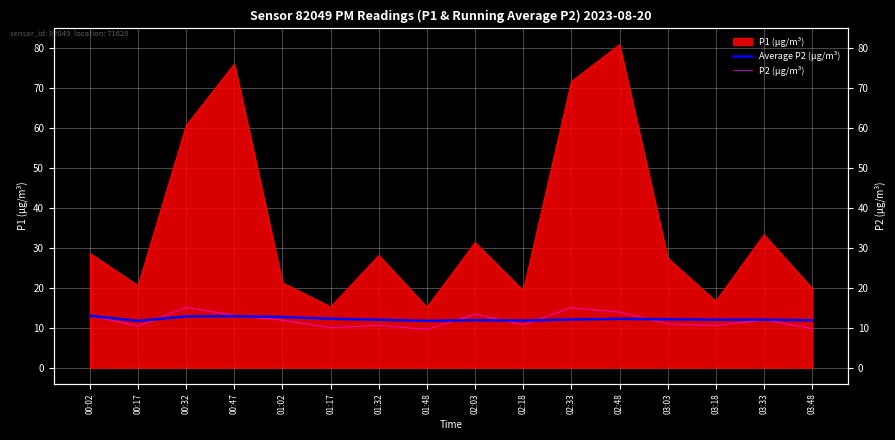

True or false: Average P2 (µg/m³) has more than 2 interior local peaks.

True